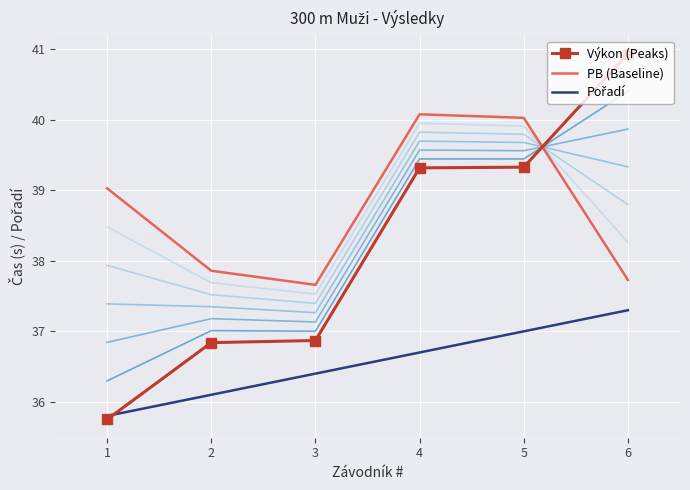

At which category is the sum across all series the highest?

5